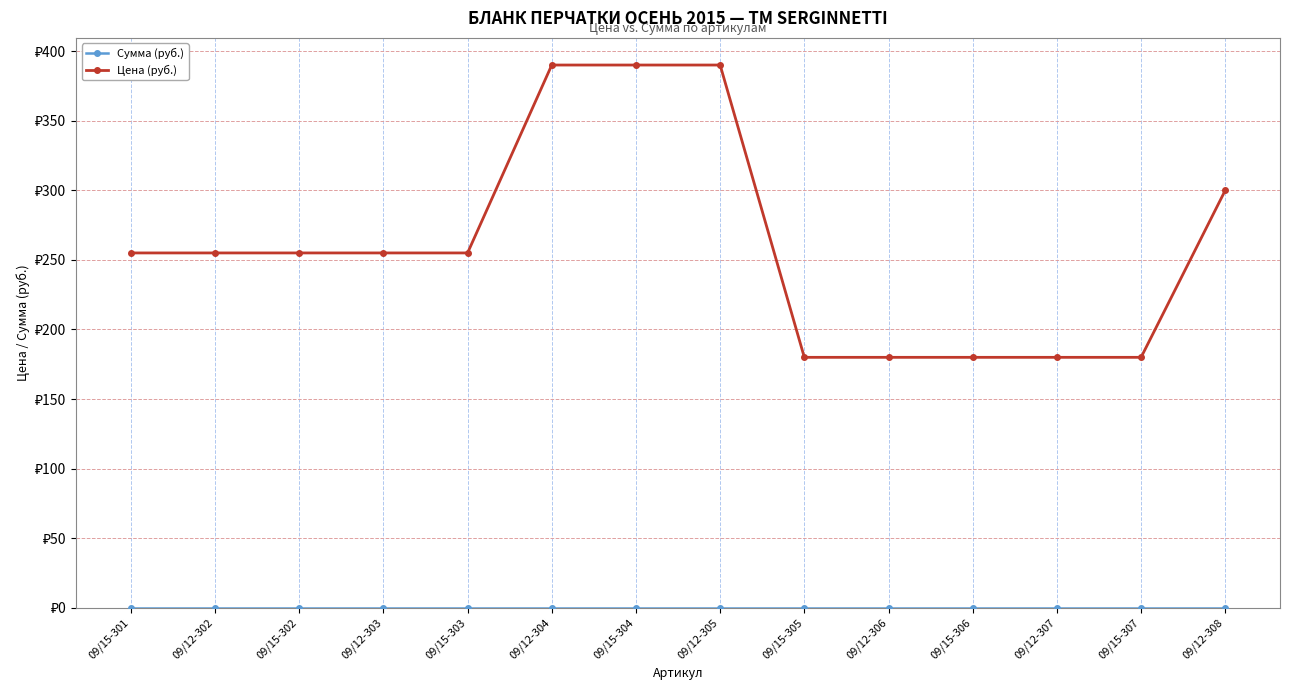

What is the total value across all series at 09/12-304?

390